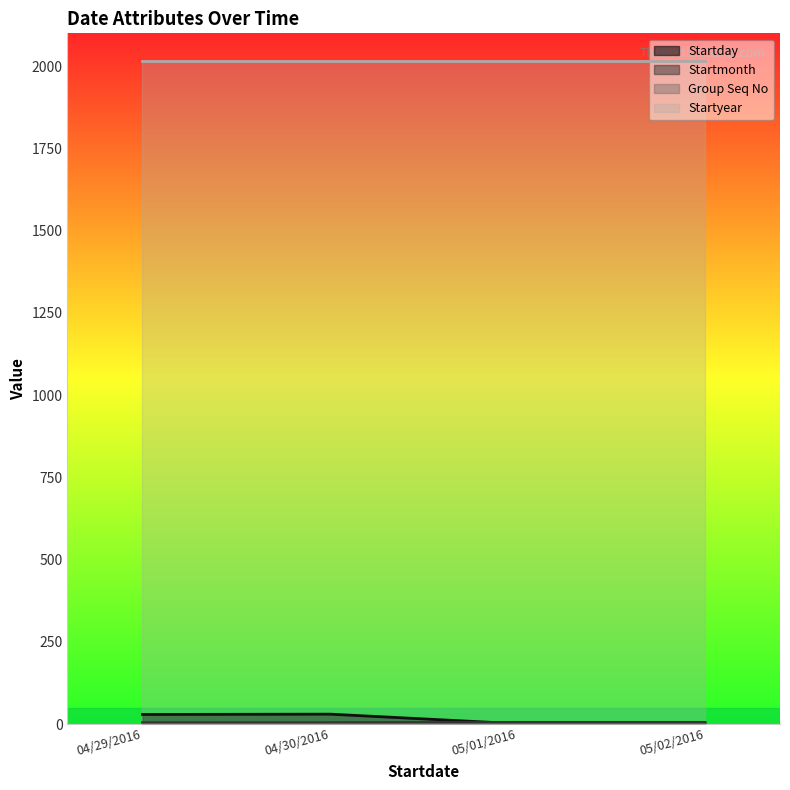

What is the value of the Startmonth point at the 2nd from the left?

4